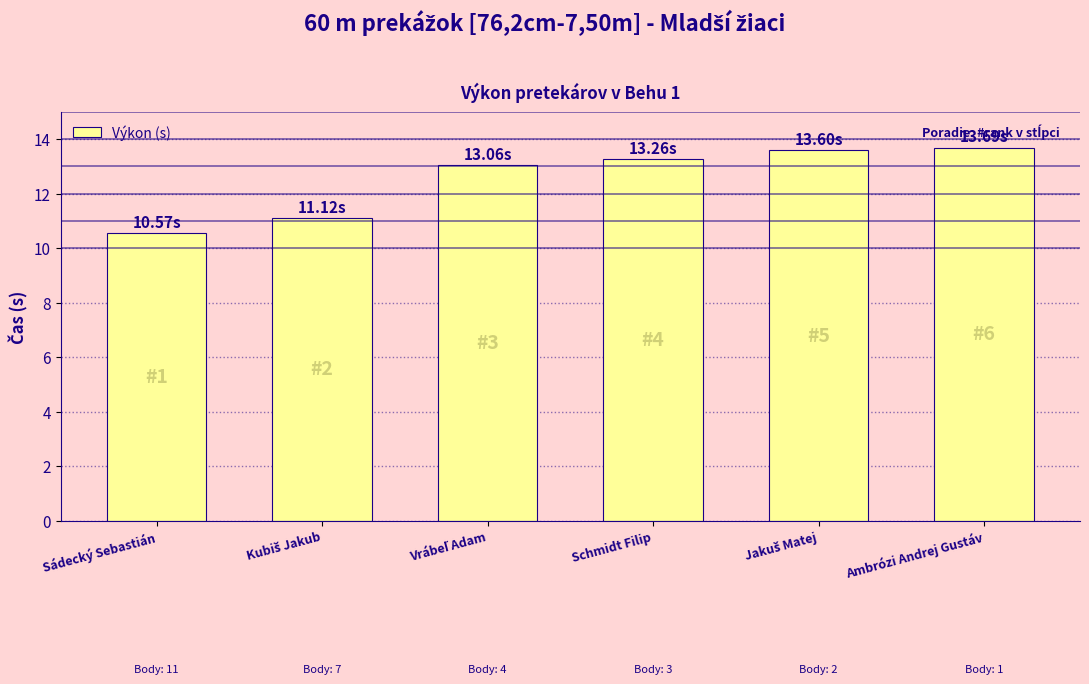

What is the smallest value displayed?

10.6